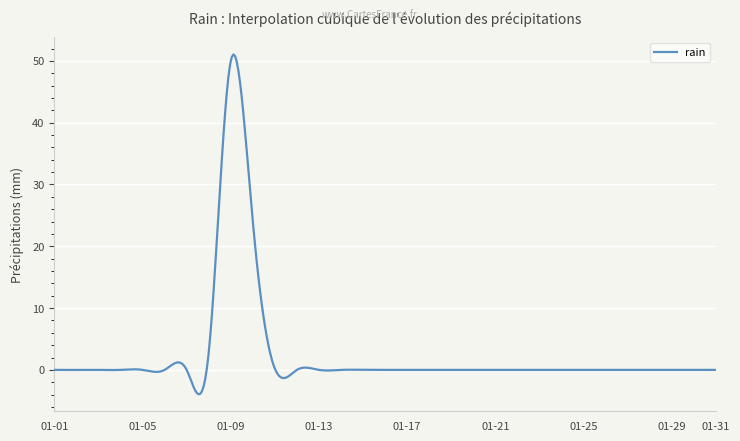

True or false: there are more than 1 points higher than both neighbors.

True